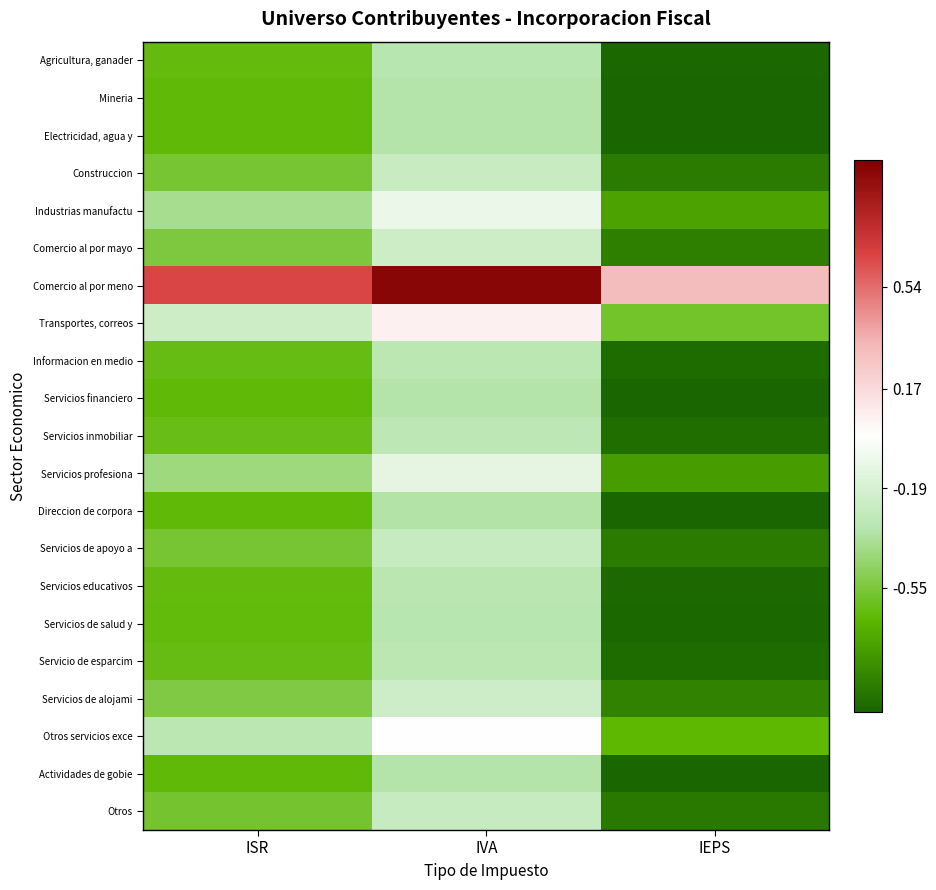

At which category is the sum across all series the highest?

IVA